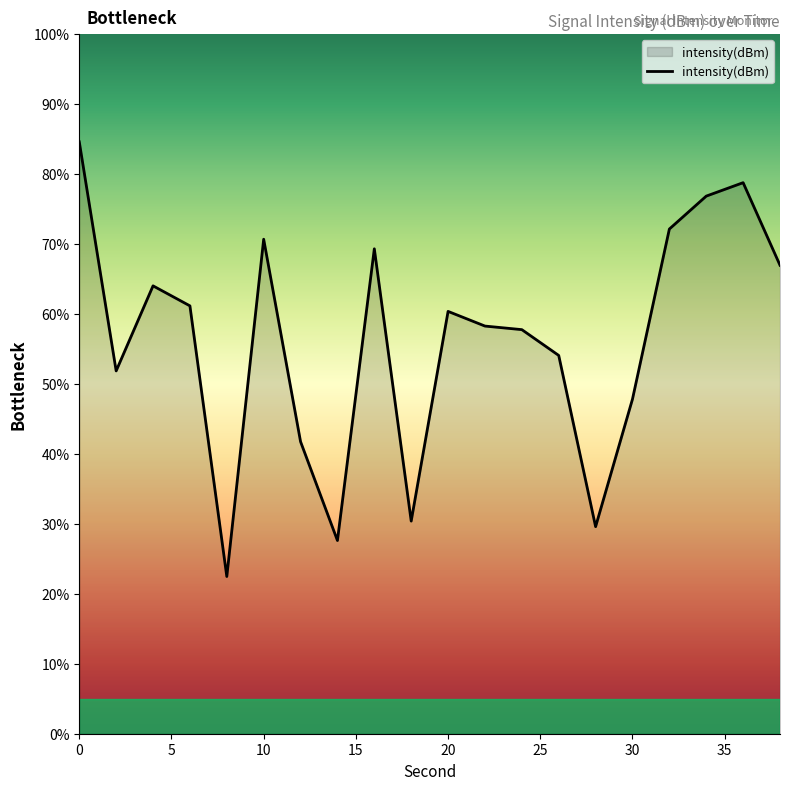

What is the greatest value displayed?

84.6